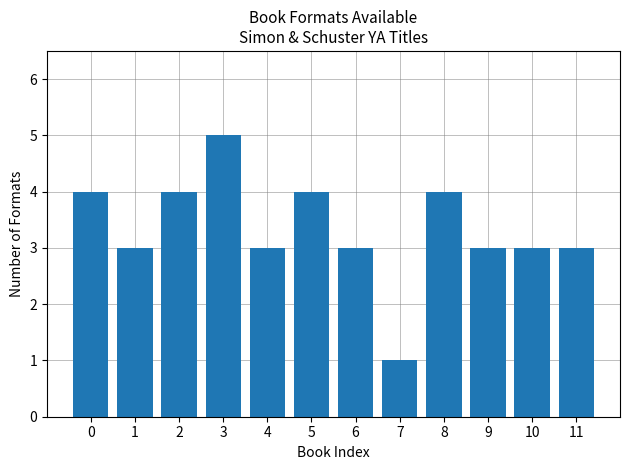

Count the number of data series in this chart.

1